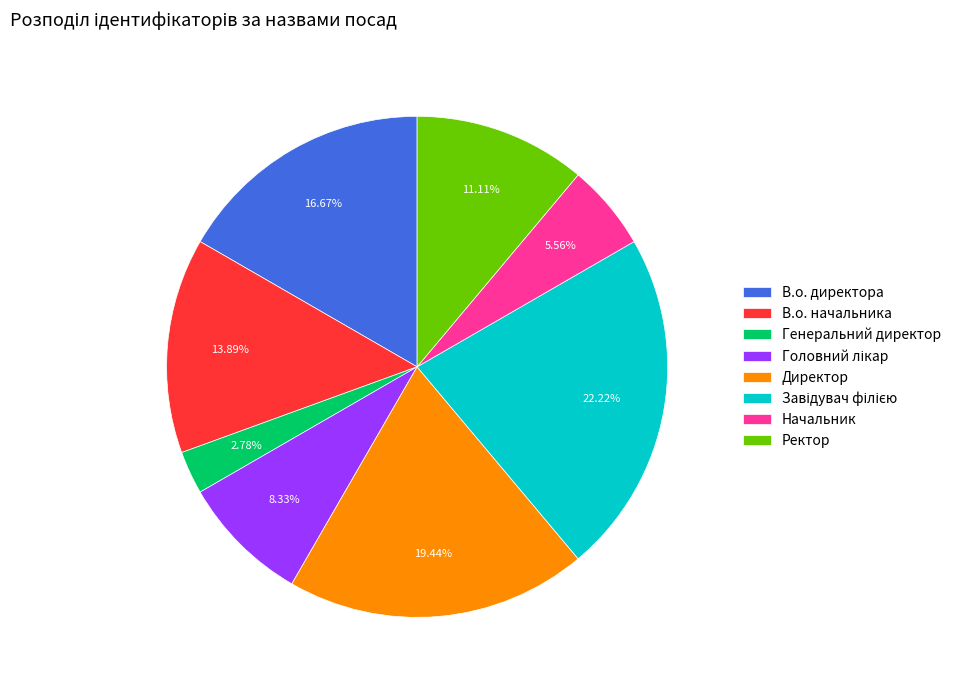

Combined, what portion of the pie is Начальник and Ректор?

16.7%